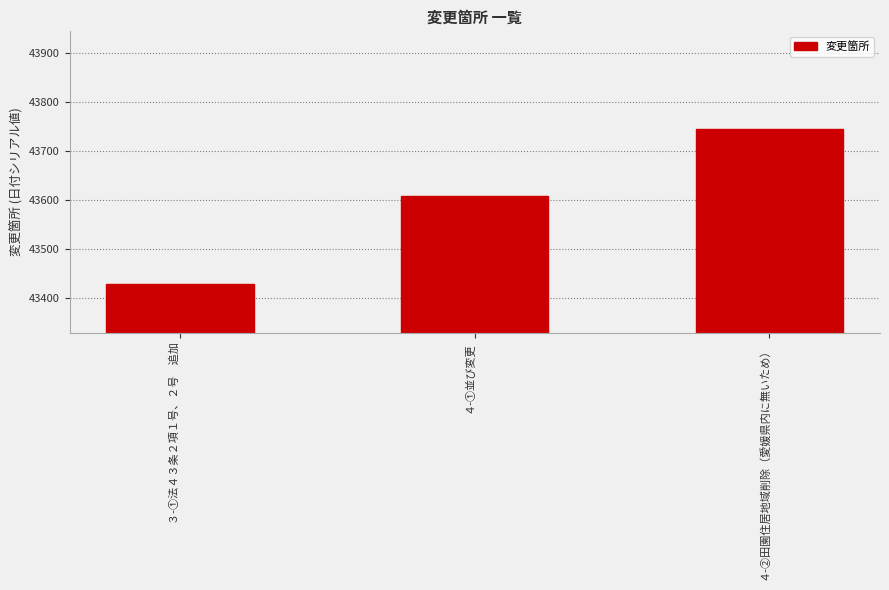

How many bars are there in total?

3